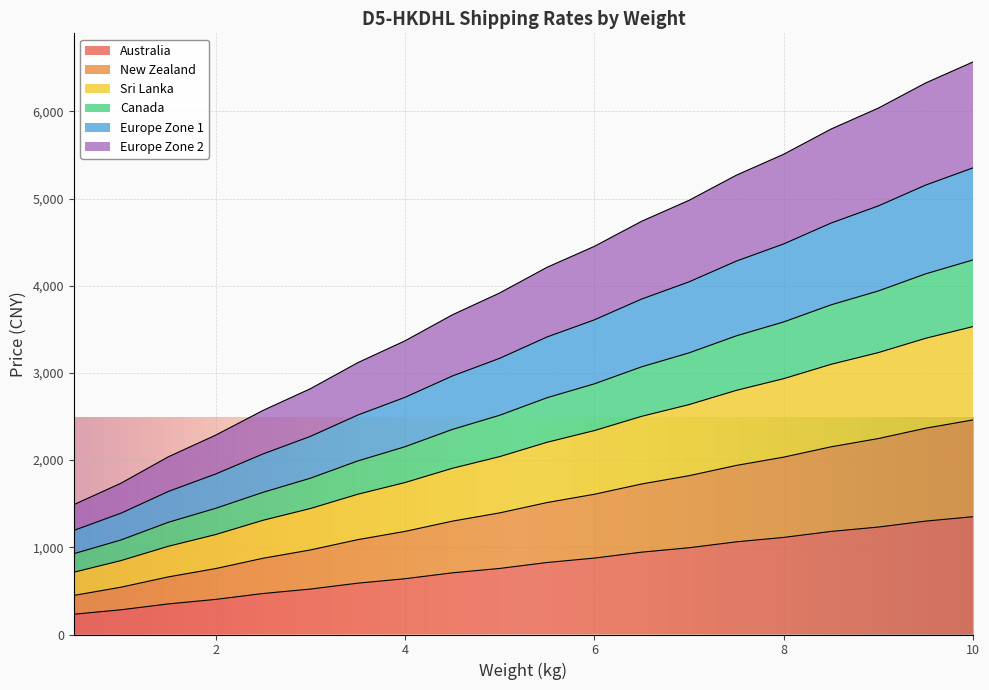

Count the number of data series in this chart.

6